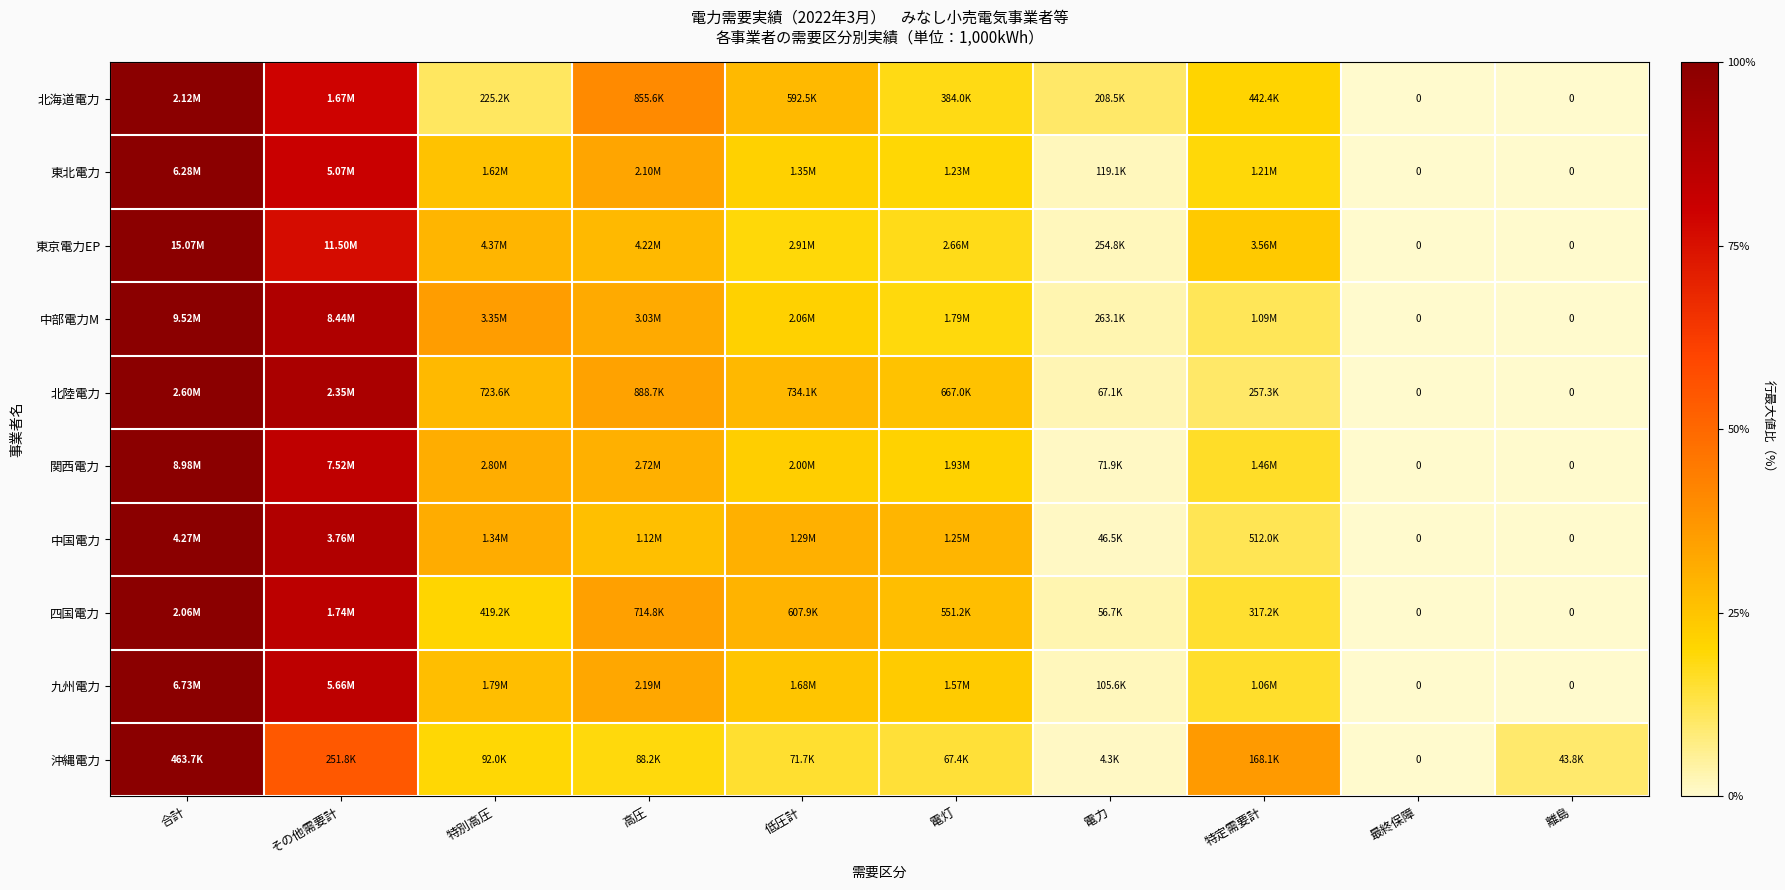

What is the difference between the 北陸電力 values at 最終保障 and 高圧?

0.3